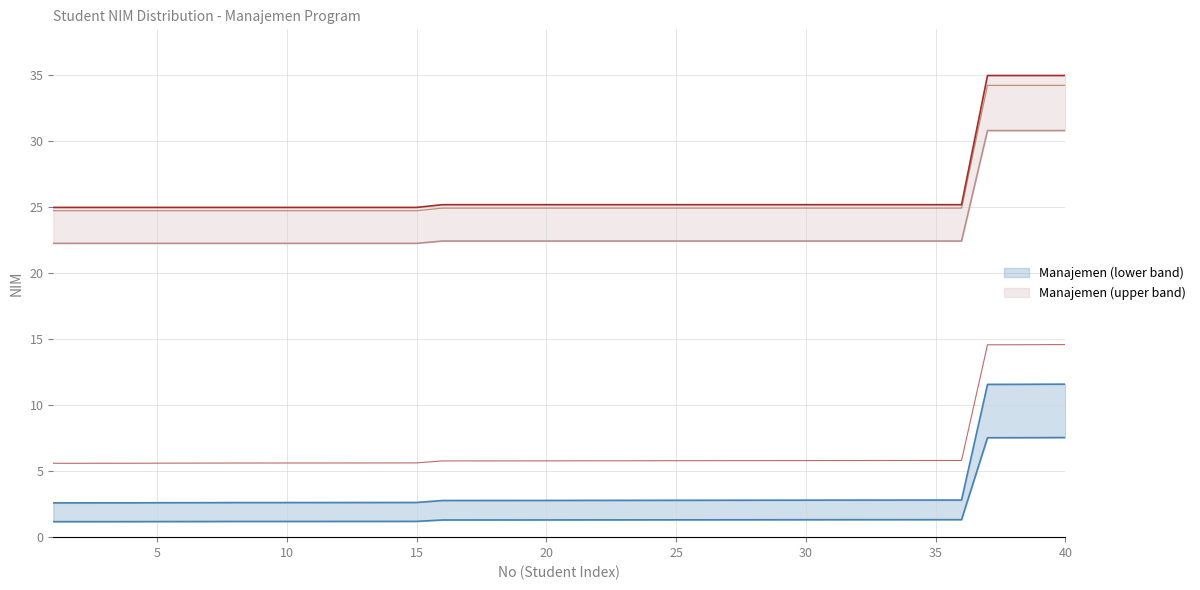

What is the value of the Manajemen point at the 17th from the left?

5.8